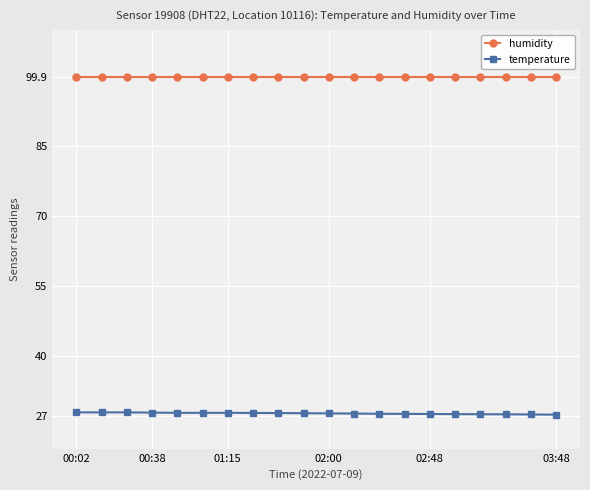

What is the smallest value displayed?

27.3